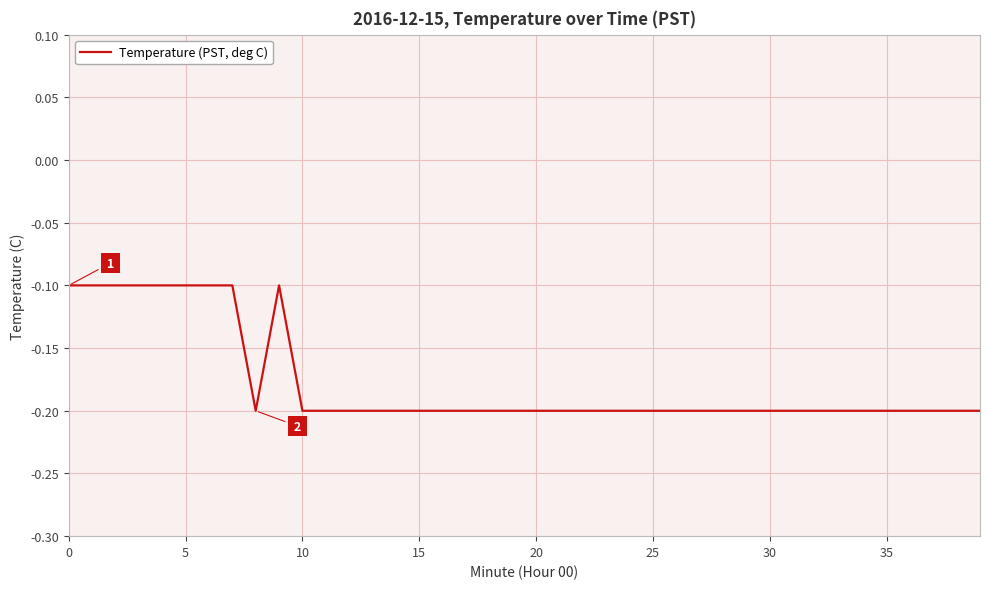

The value at 0 is -0.1. True or false?

True